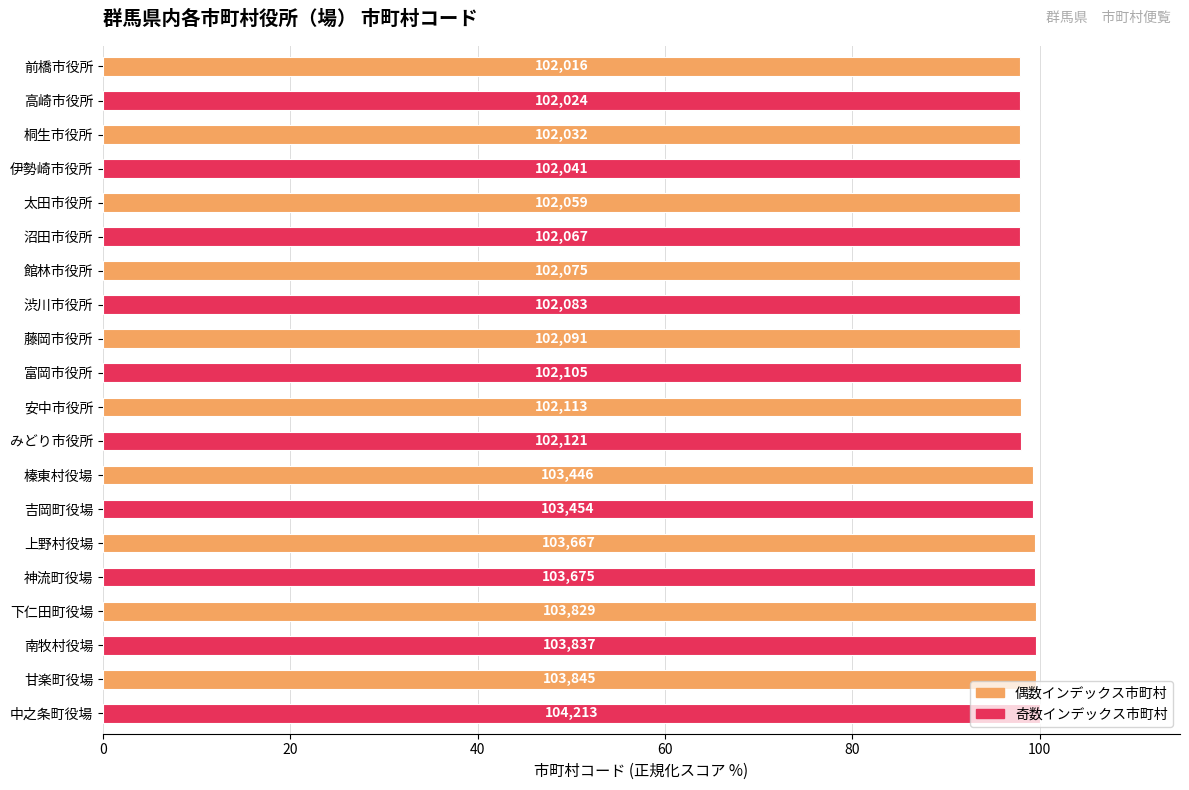

How many values are between 97 and 99?

12